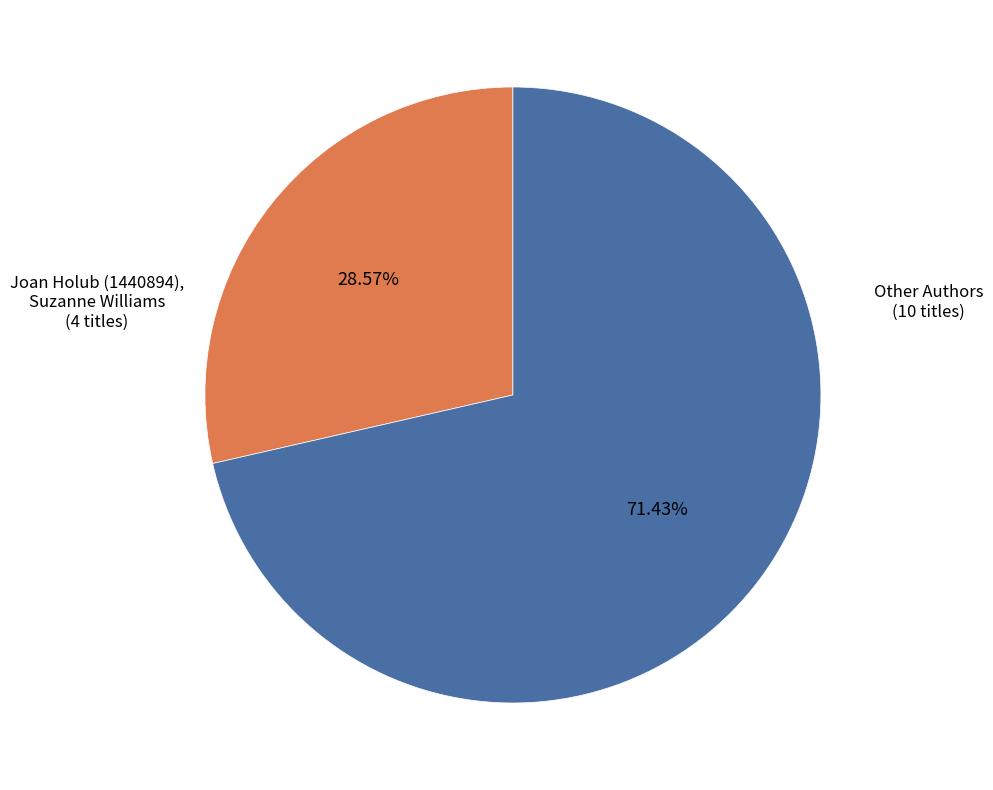

Approximately how many times larger is the value at Other Authors compared to Joan Holub (1440894), Suzanne Williams?

2.5